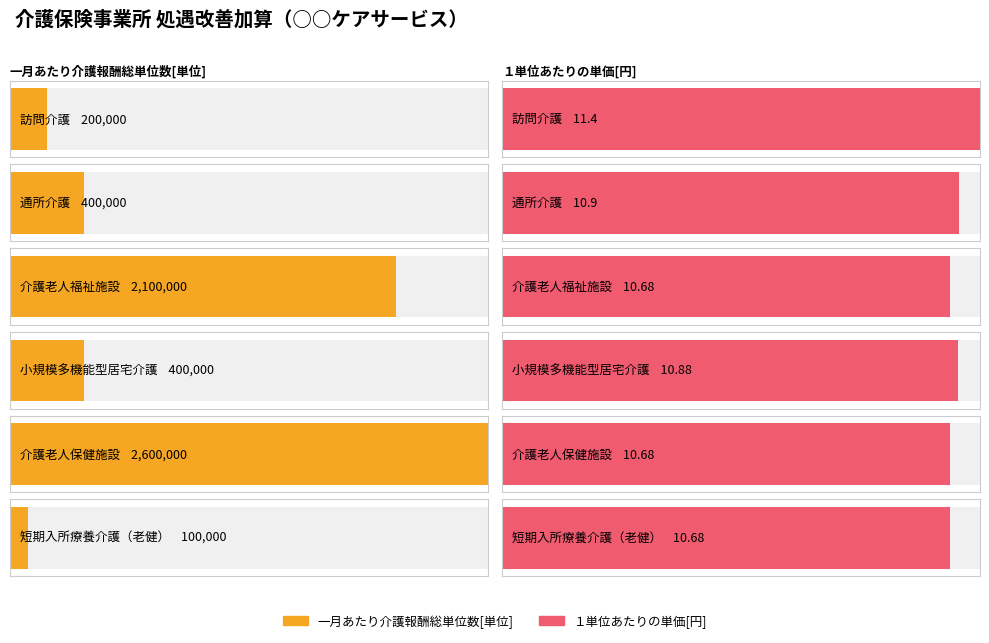

What are all the series names shown in the legend?

一月あたり介護報酬総単位数[単位], １単位あたりの単価[円]